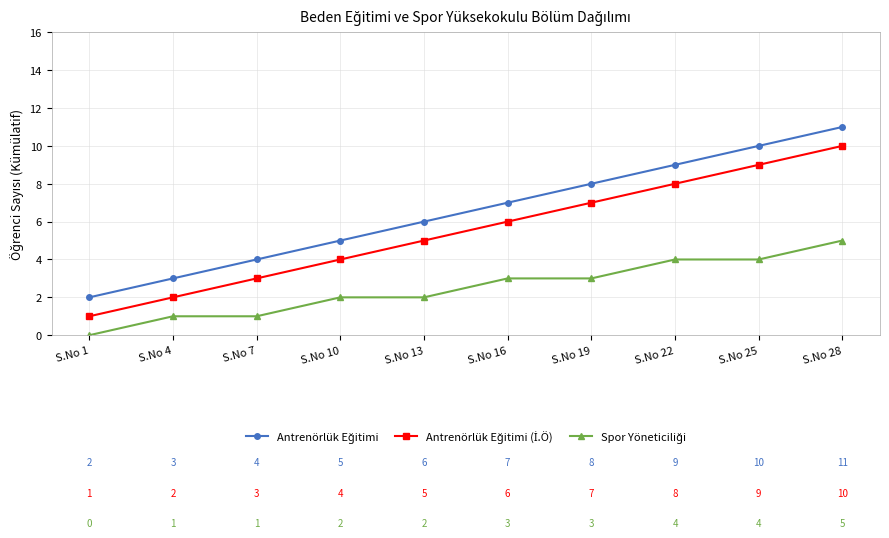

Does the chart have visible grid lines?

Yes